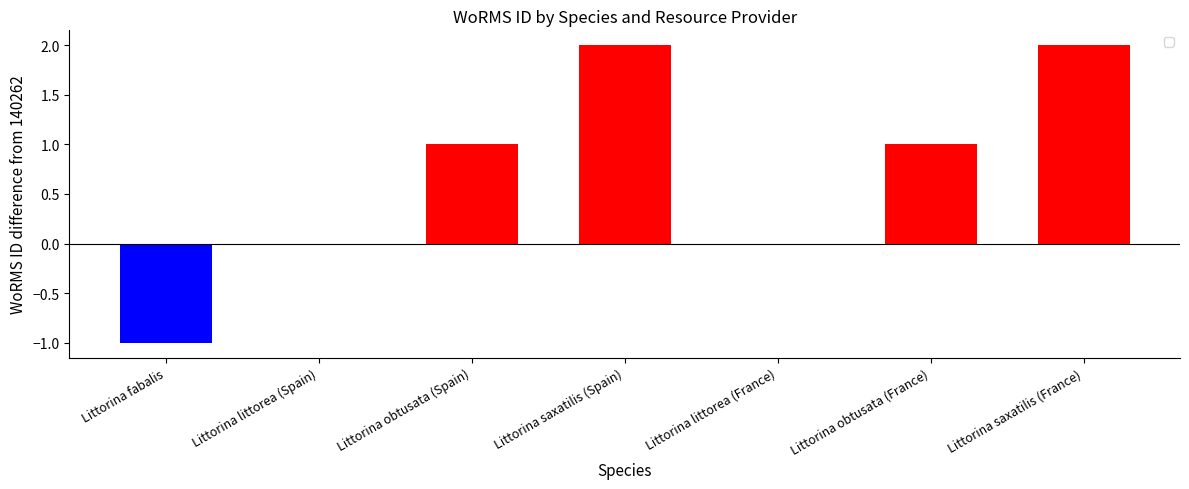

At which category does the chart reach its peak across all series?

Littorina saxatilis (Spain)